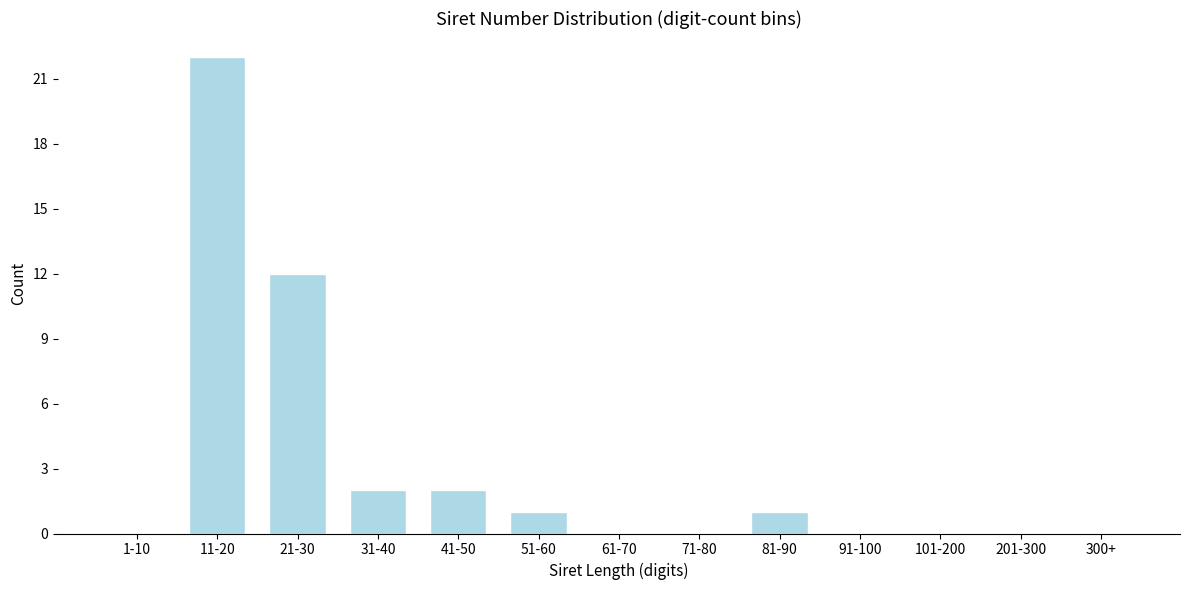

Reading left to right, extract all data points from this chart.

1-10=0	11-20=22	21-30=12	31-40=2	41-50=2	51-60=1	61-70=0	71-80=0	81-90=1	91-100=0	101-200=0	201-300=0	300+=0